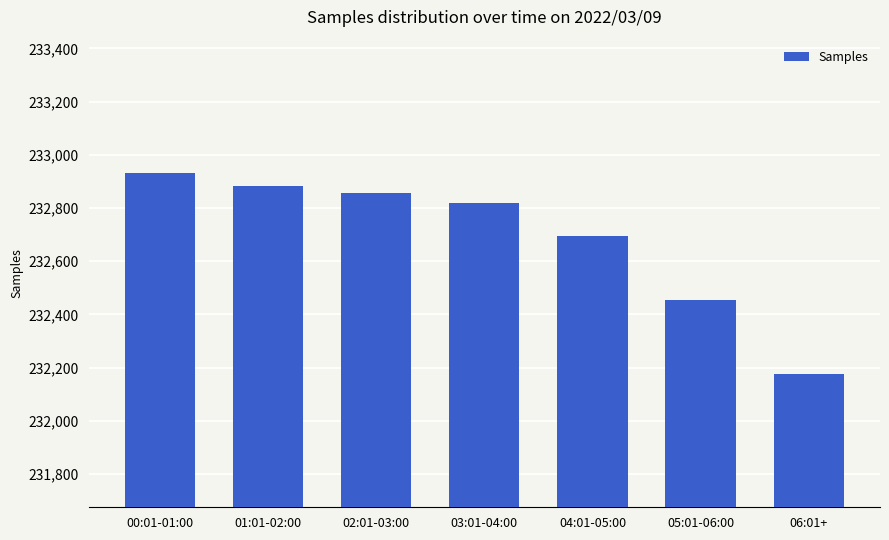

What is the value of the 3rd bar from the left?

232858